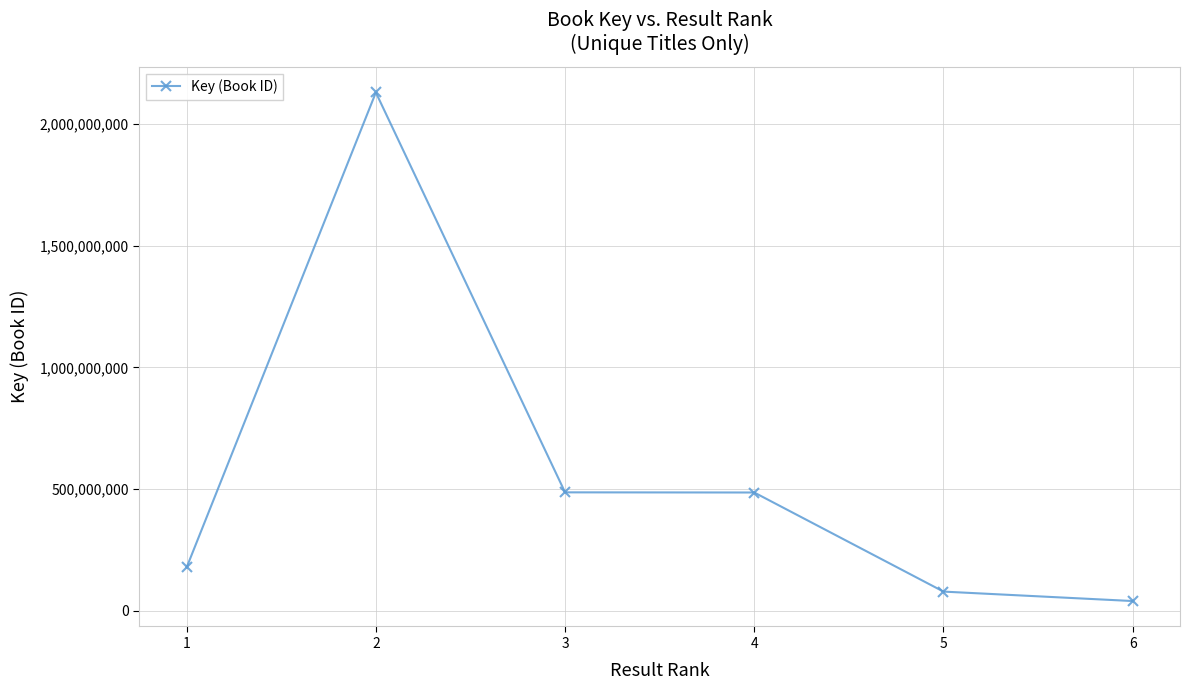

What is the sum of all values?

3400725301